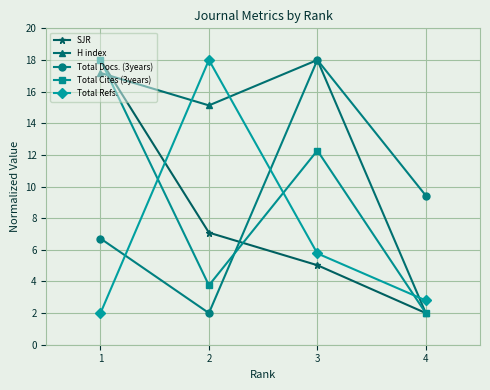

What is the difference between the maximum and second lowest values in the Total Docs. (3years) series?

11.3